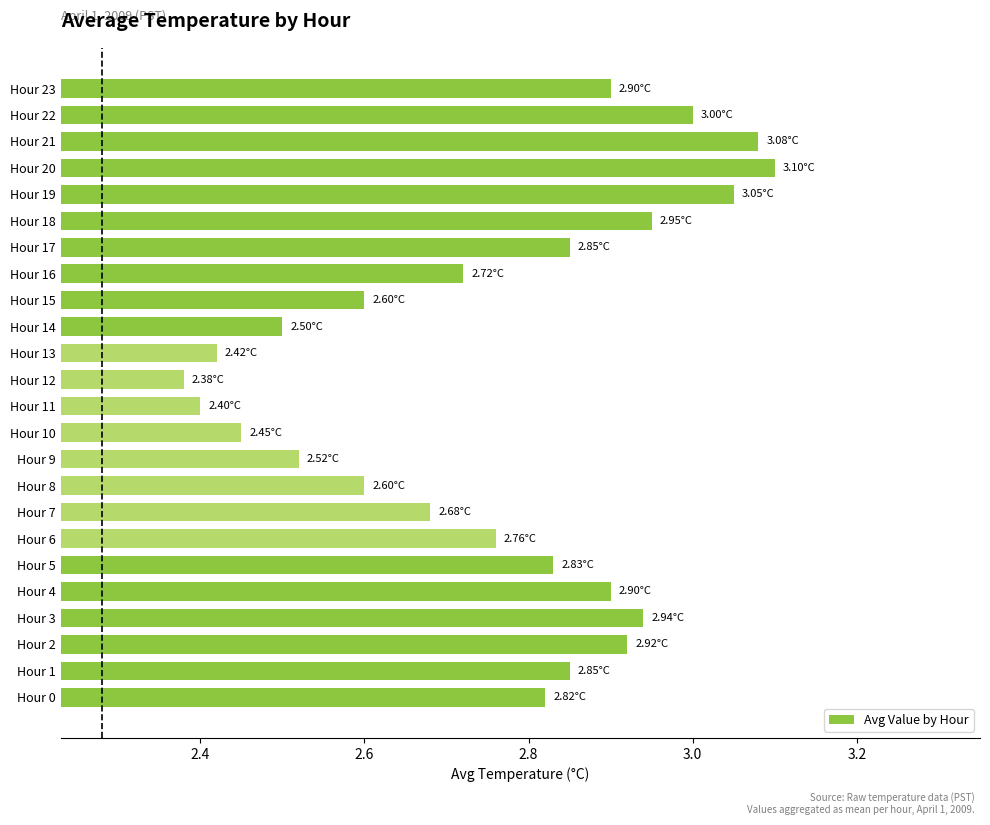

What is the change in value from Hour 14 to Hour 16?

+0.2